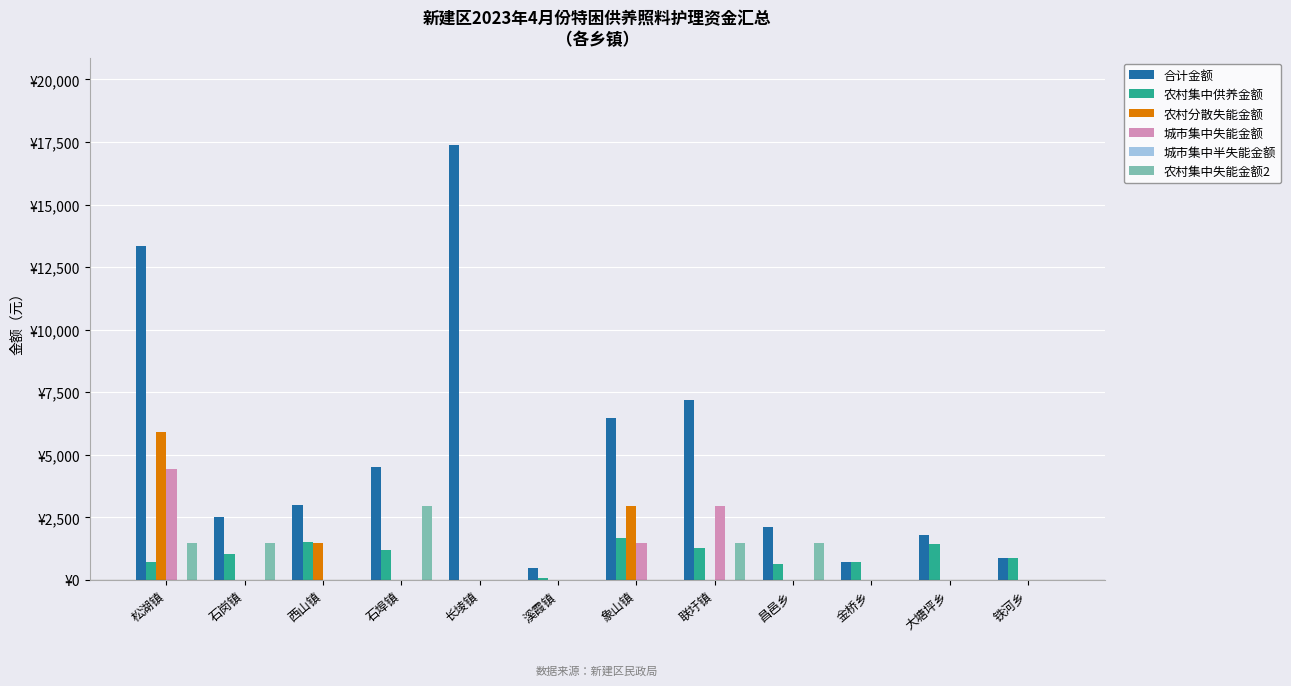

Does the chart contain stacked bars?

No